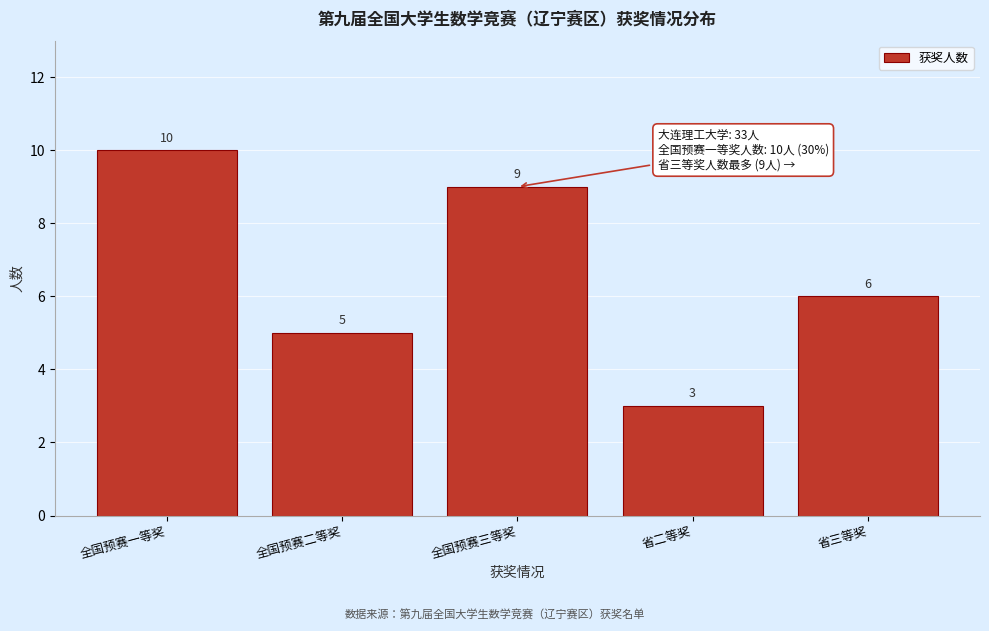

Reading left to right, what are all the values shown in this chart?

10	5	9	3	6